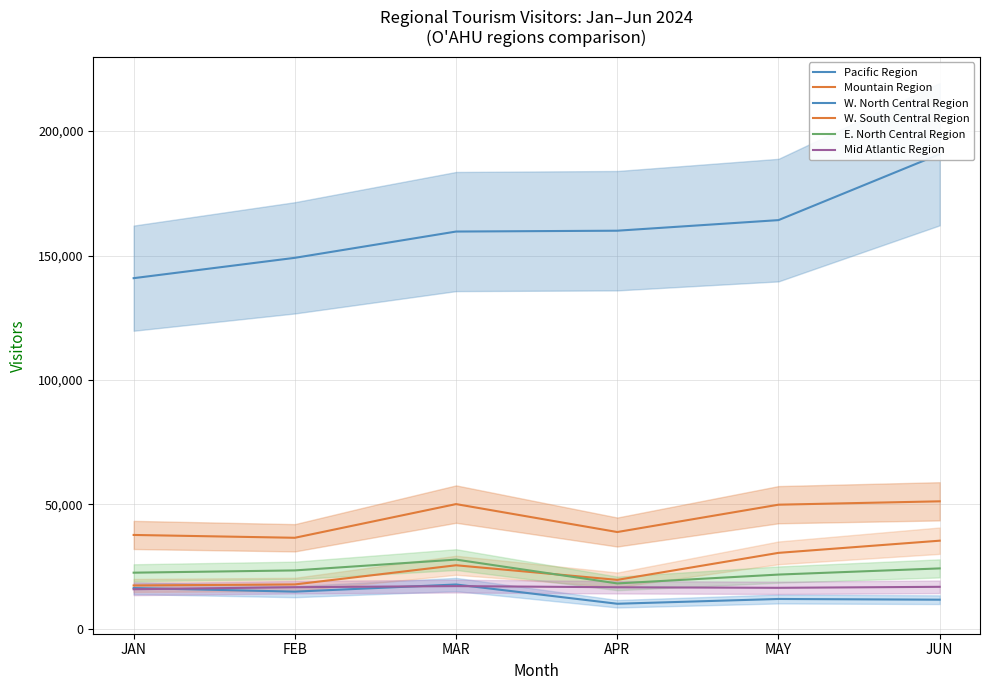

True or false: W. North Central Region has more than 2 interior local peaks.

False